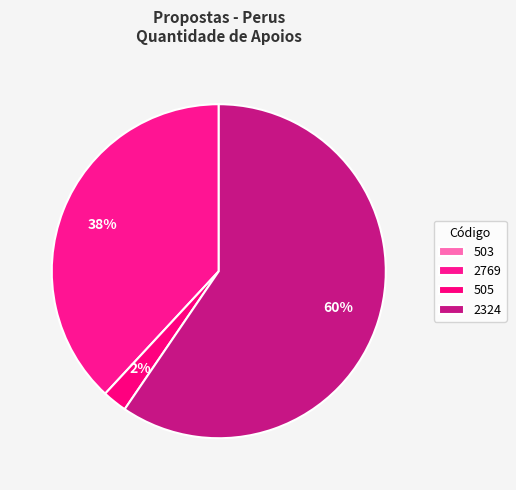

How many segments does this pie chart have?

4